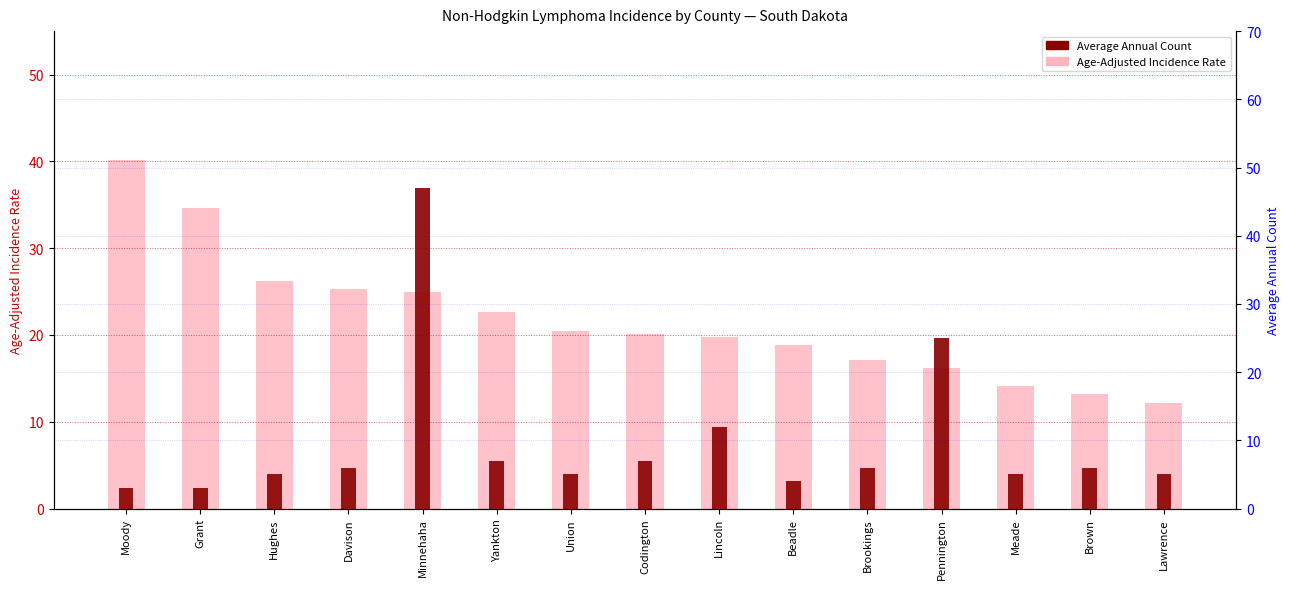

How many groups of bars are there?

15